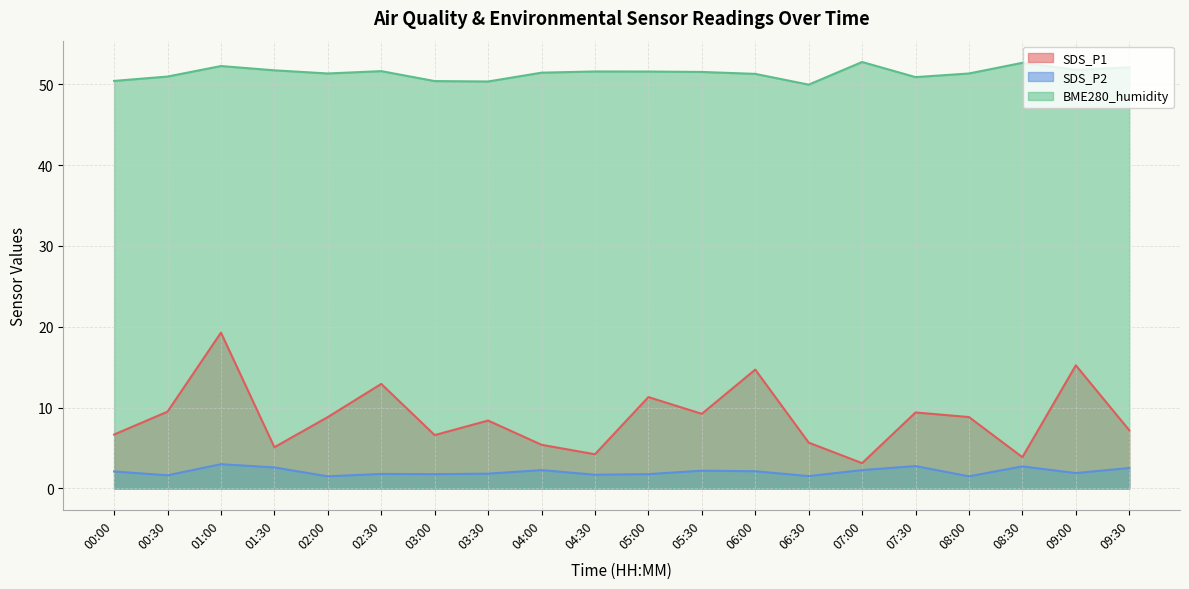

True or false: SDS_P1 has more than 2 interior local peaks.

True